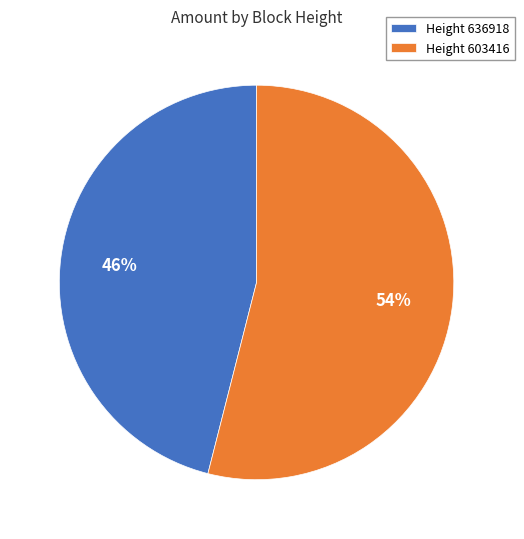

Do Height 636918 and Height 603416 together represent more than half of the pie?

Yes